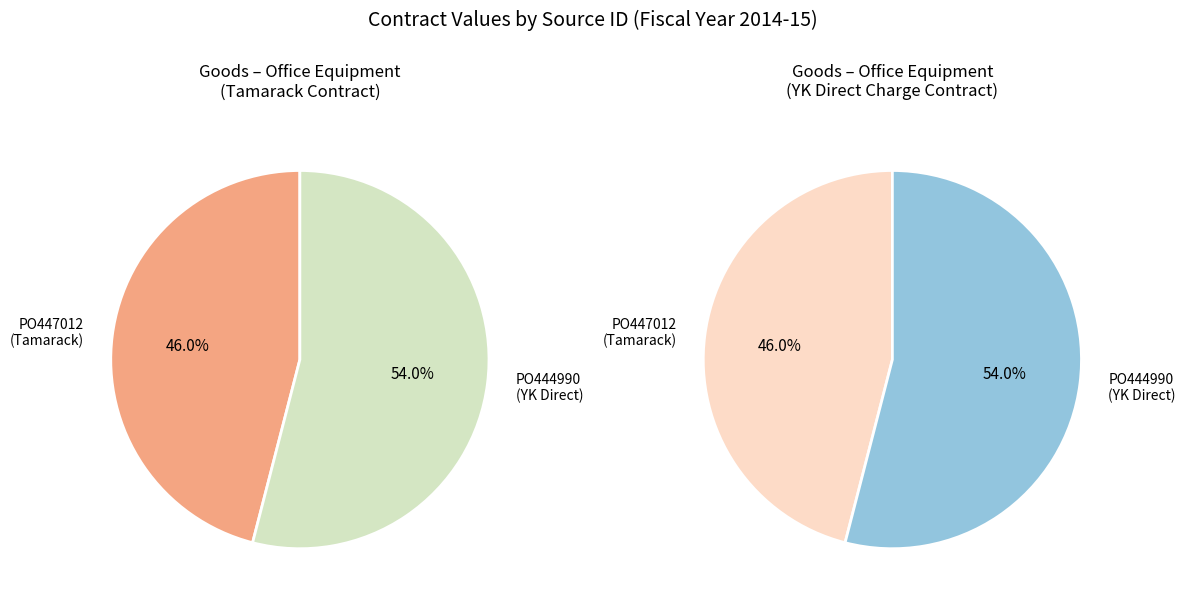

Count the number of slices in the pie.

2